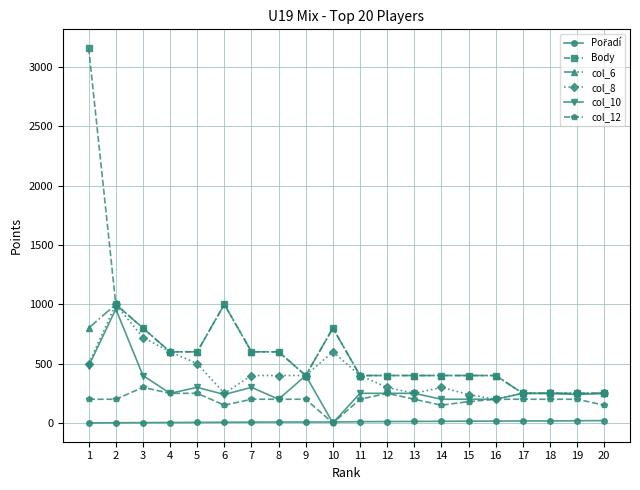

How many lines are shown in the chart?

6